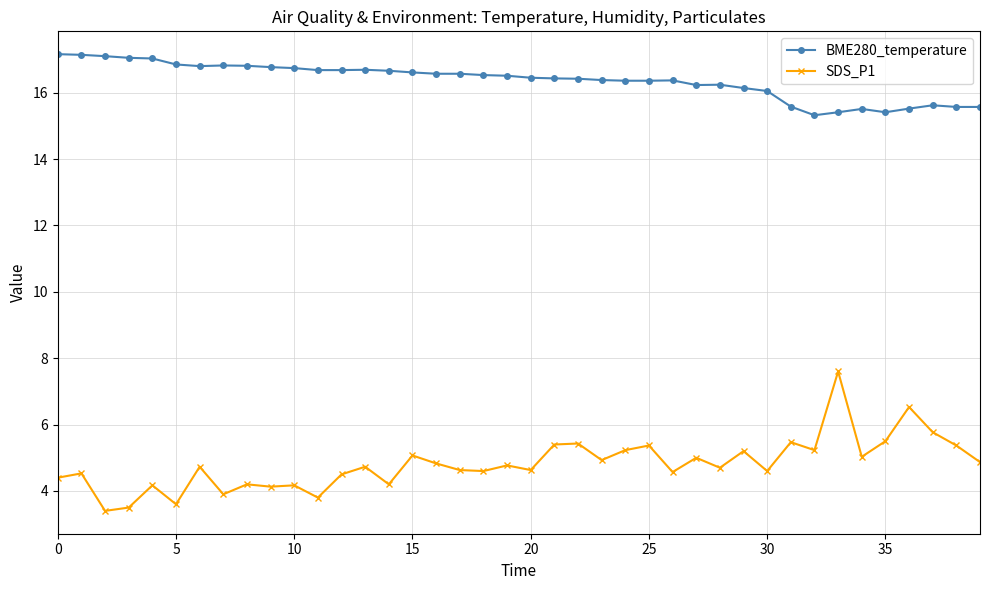

What is the value of the SDS_P1 point at the 40th from the left?

4.9